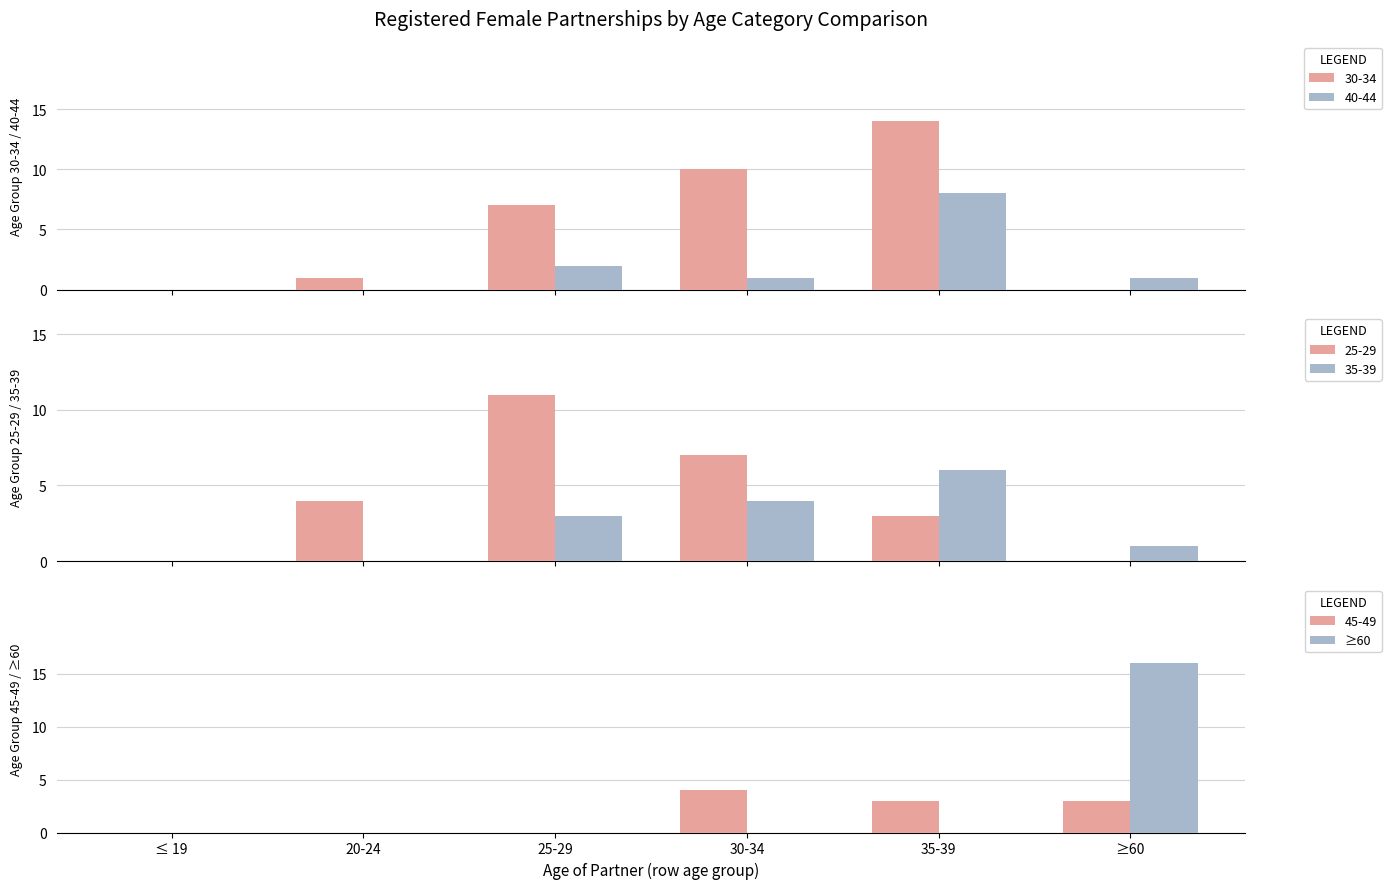

What is the sum of all 45-49 values?

10